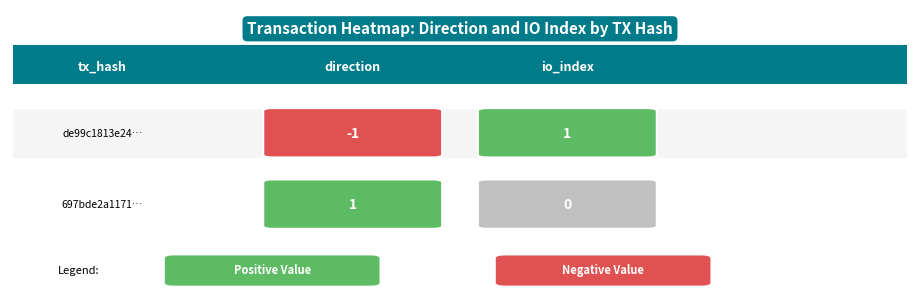

What is the difference between the maximum and minimum values in the 697bde2a117180a27c2094fc97affbe31552a13 series?

1